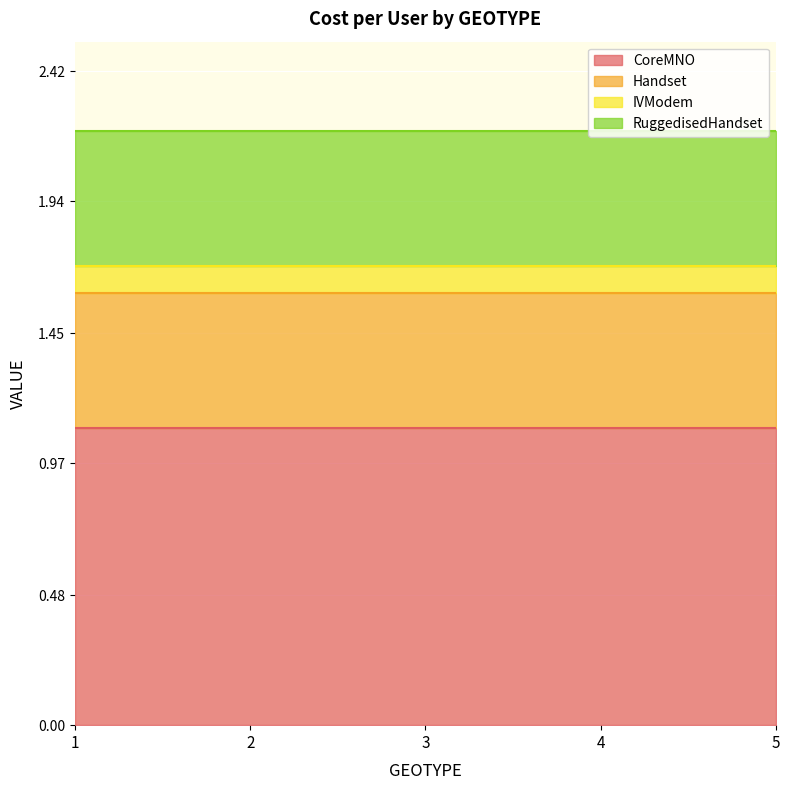

Reading left to right, list all the values displayed in this chart.

CoreMNO: 1=1.1	2=1.1	3=1.1	4=1.1	5=1.1
Handset: 1=0.5	2=0.5	3=0.5	4=0.5	5=0.5
IVModem: 1=0.1	2=0.1	3=0.1	4=0.1	5=0.1
RuggedisedHandset: 1=0.5	2=0.5	3=0.5	4=0.5	5=0.5